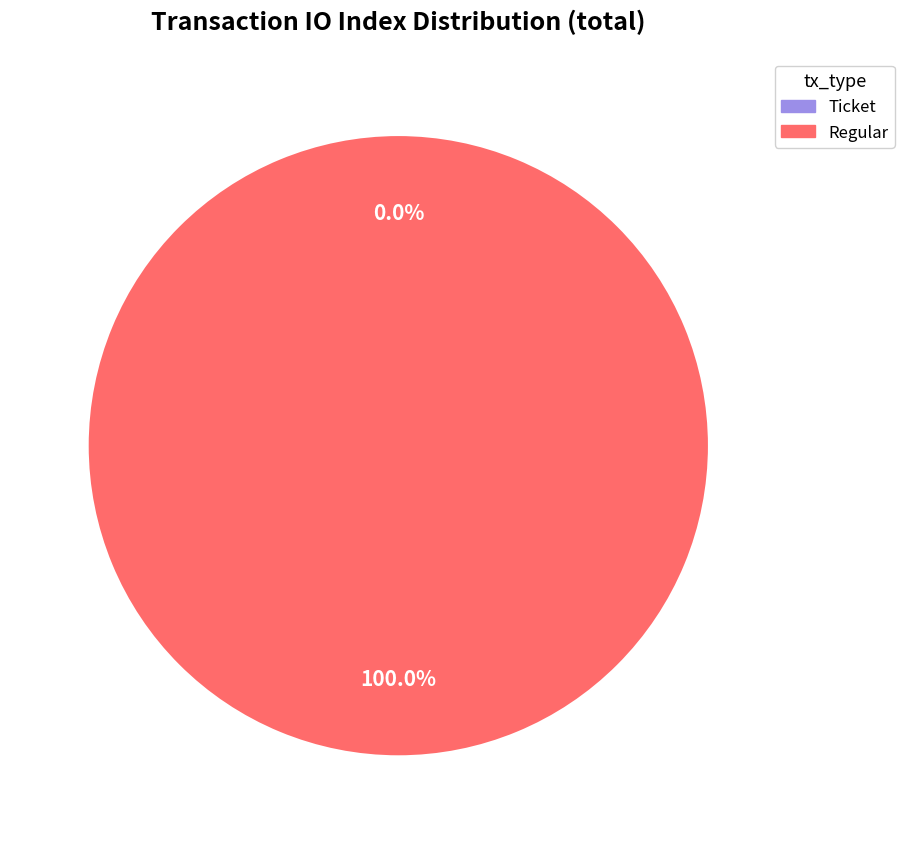

The Ticket slice represents 8% of the pie. True or false?

False